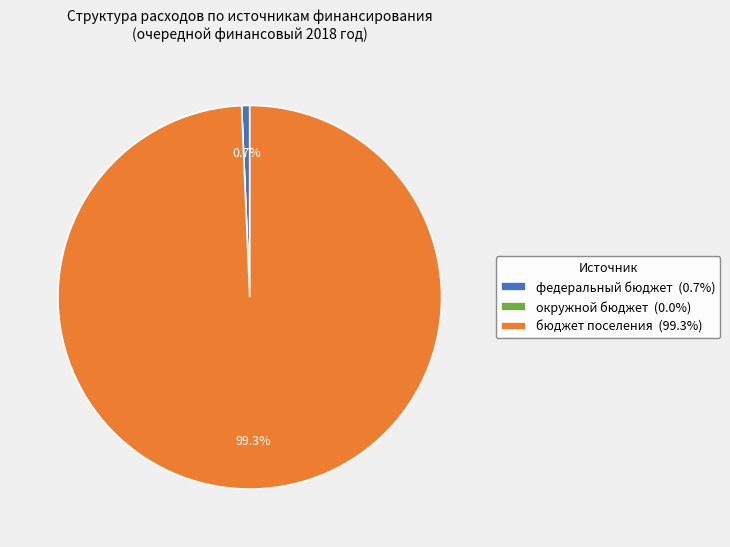

To the nearest percent, what is the average slice percentage?

33%